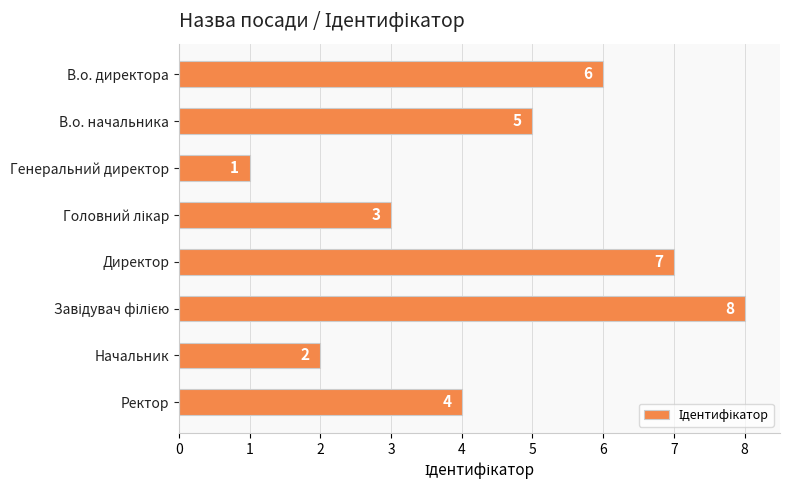

The chart shows a value of 2 at Начальник. True or false?

True